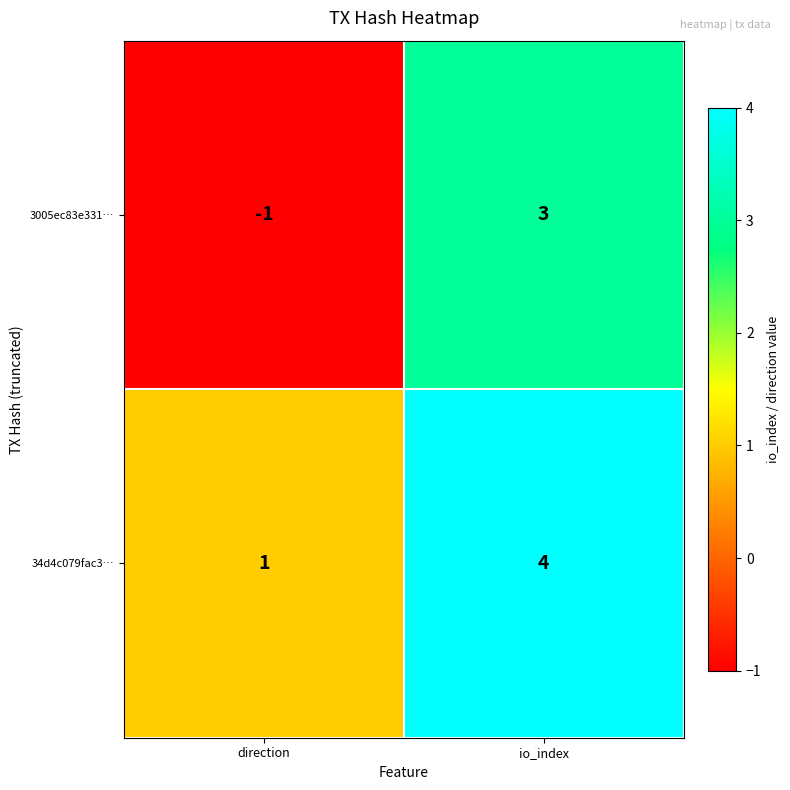

Which series has the widest spread of values?

3005ec83e331…